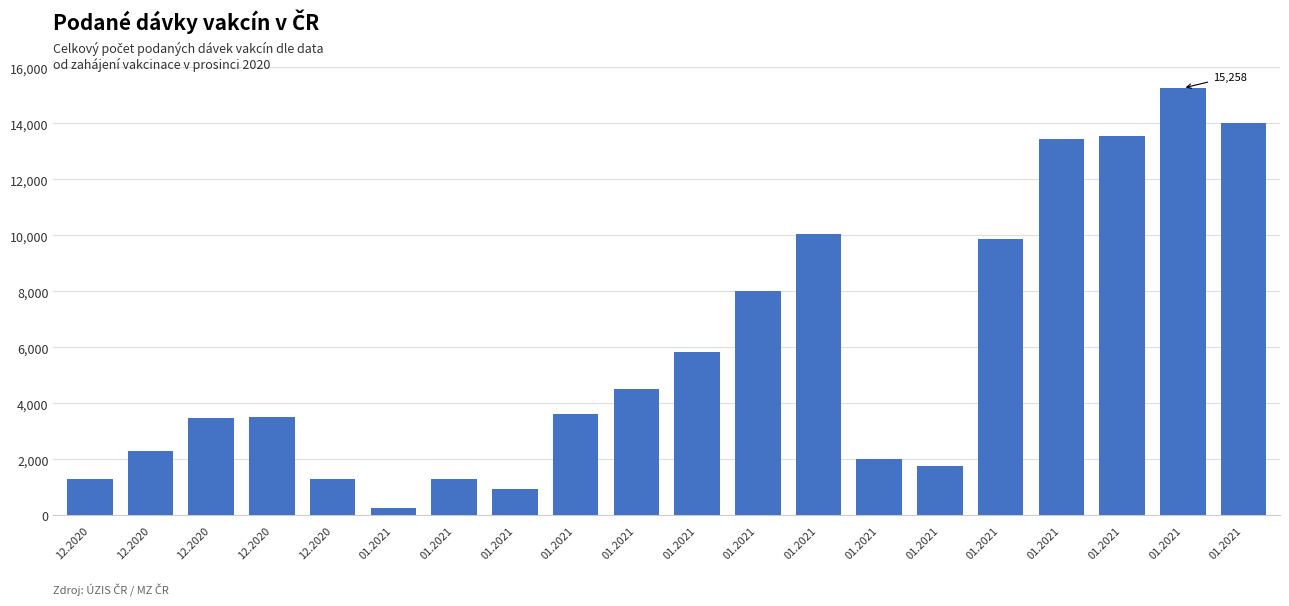

What is the value of the 20th bar from the left?

269